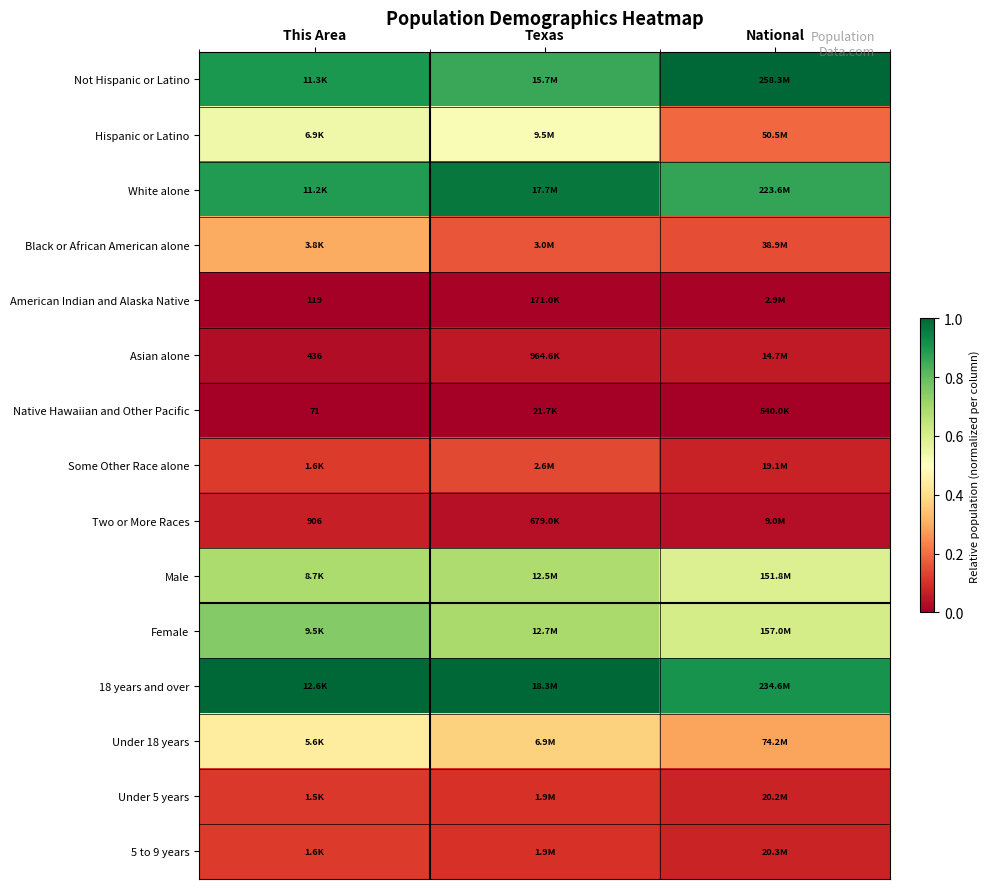

Count the number of categories in the chart.

3